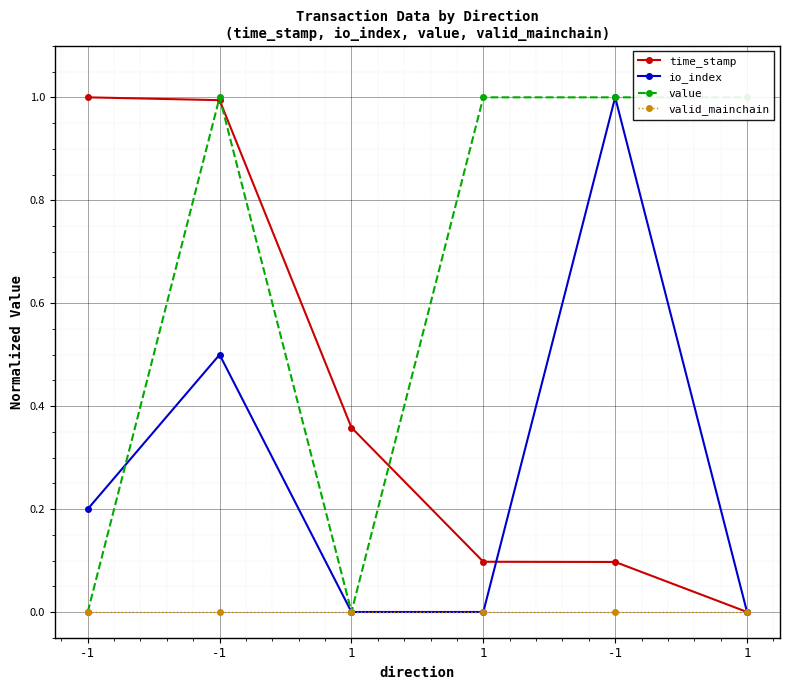

Rank the categories by value value from highest to lowest.

-1, 1, -1, 1, -1, 1